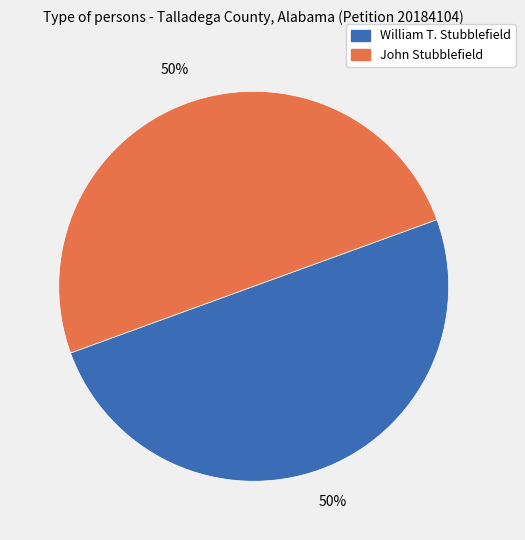

True or false: William T. Stubblefield accounts for 50% of the total.

True